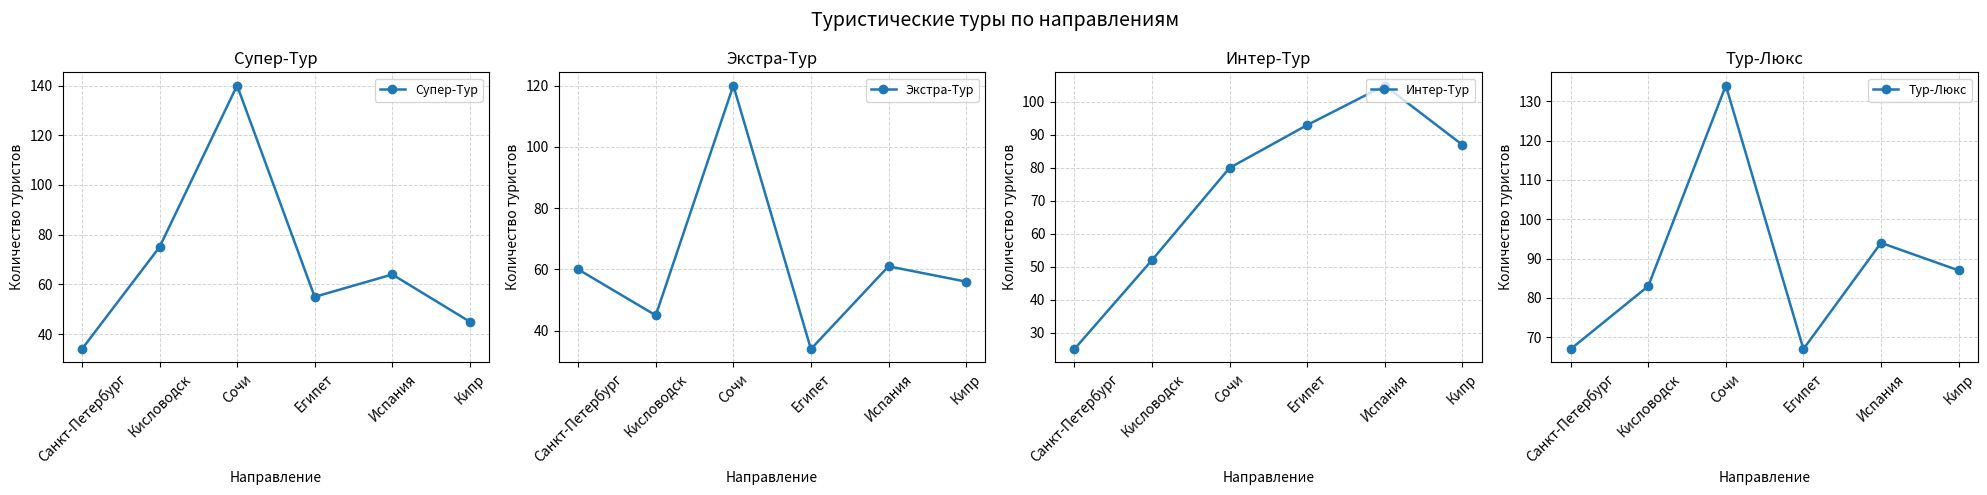

Which category has the highest value in the Тур-Люкс series?

Сочи